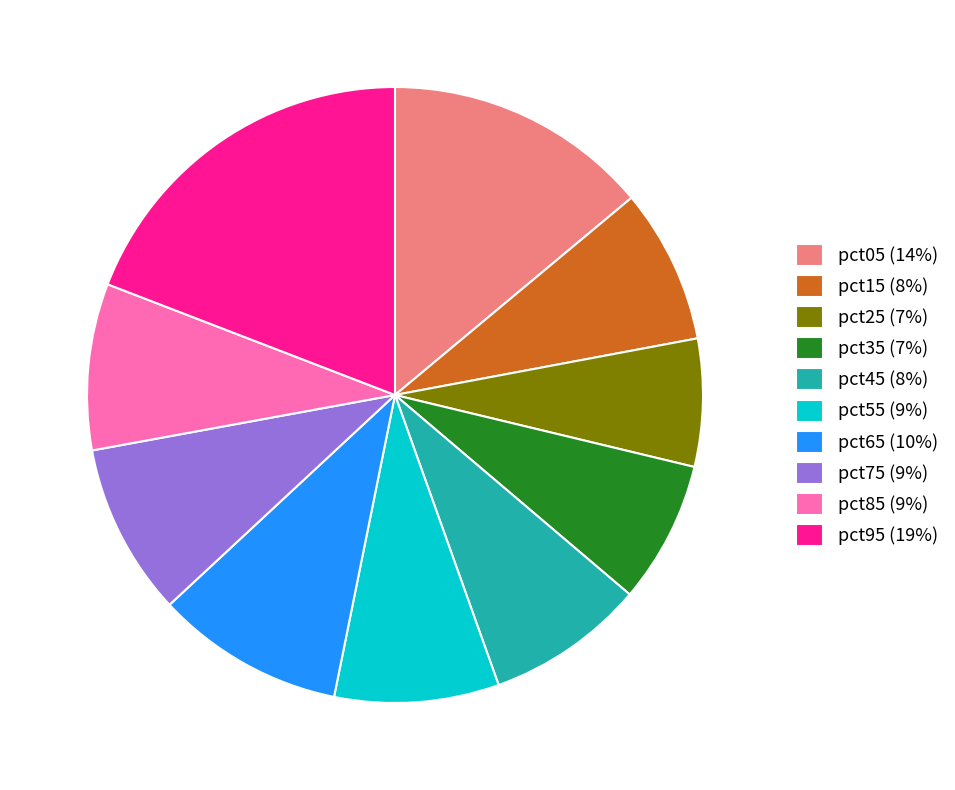

Which has a higher value, pct95 (19%) or pct85 (9%)?

pct95 (19%)